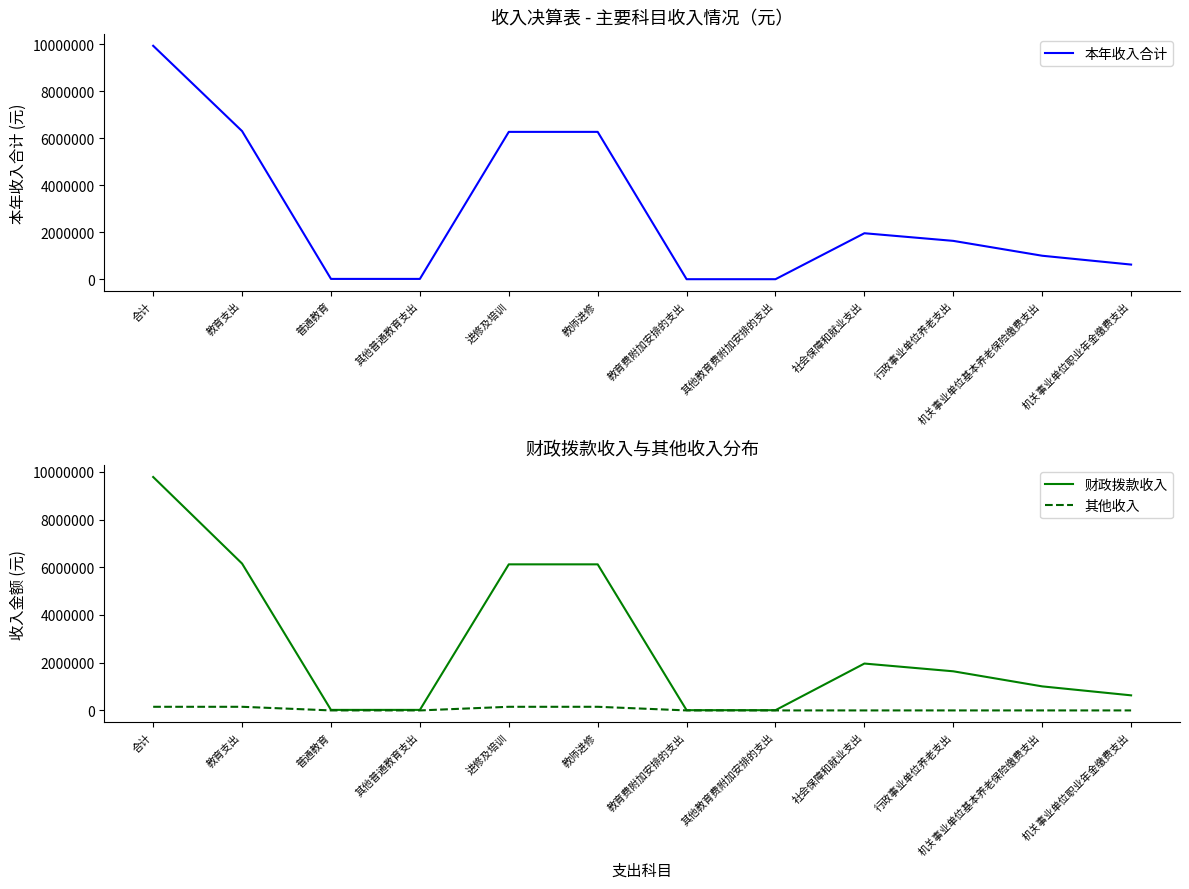

True or false: 财政拨款收入 has a value of 6122725.0 at 教师进修.

True